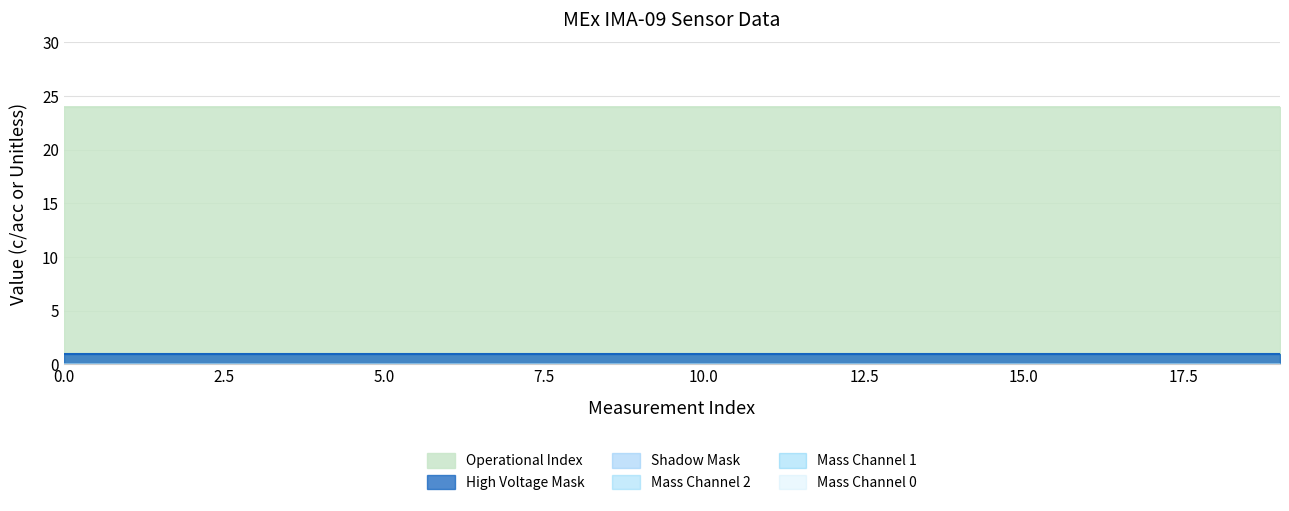

At how many categories does at least one series exceed 23?

20